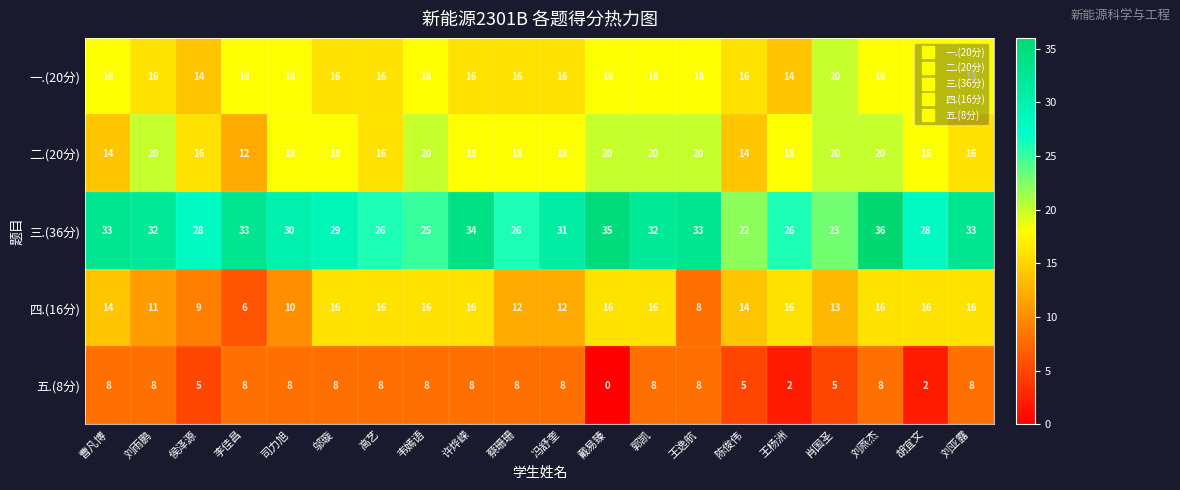

What is the sum of all 二.(20分) values?

354